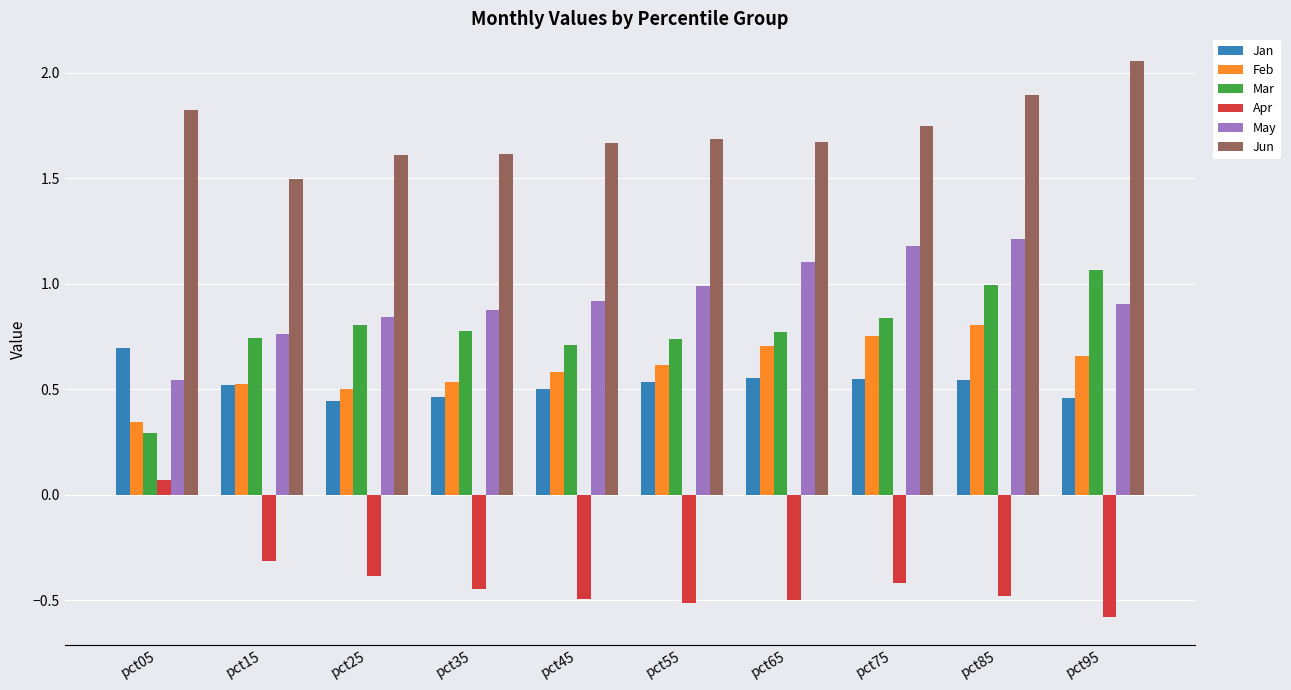

At which category is the sum across all series the highest?

pct85